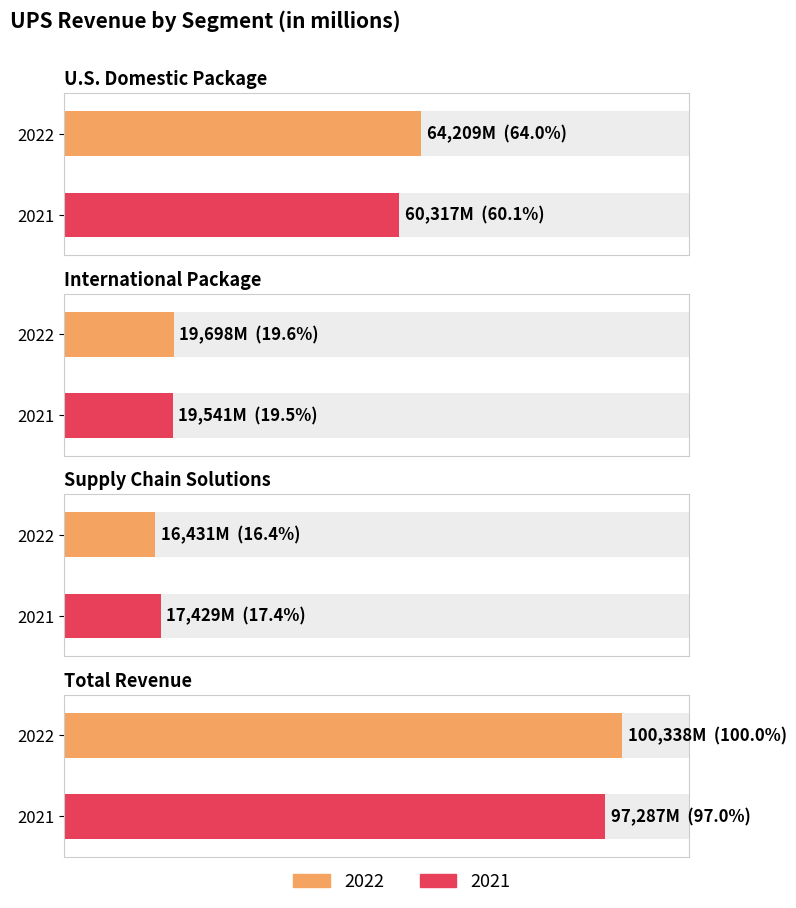

At International Package, list the series in order from largest to smallest.

2022, 2021